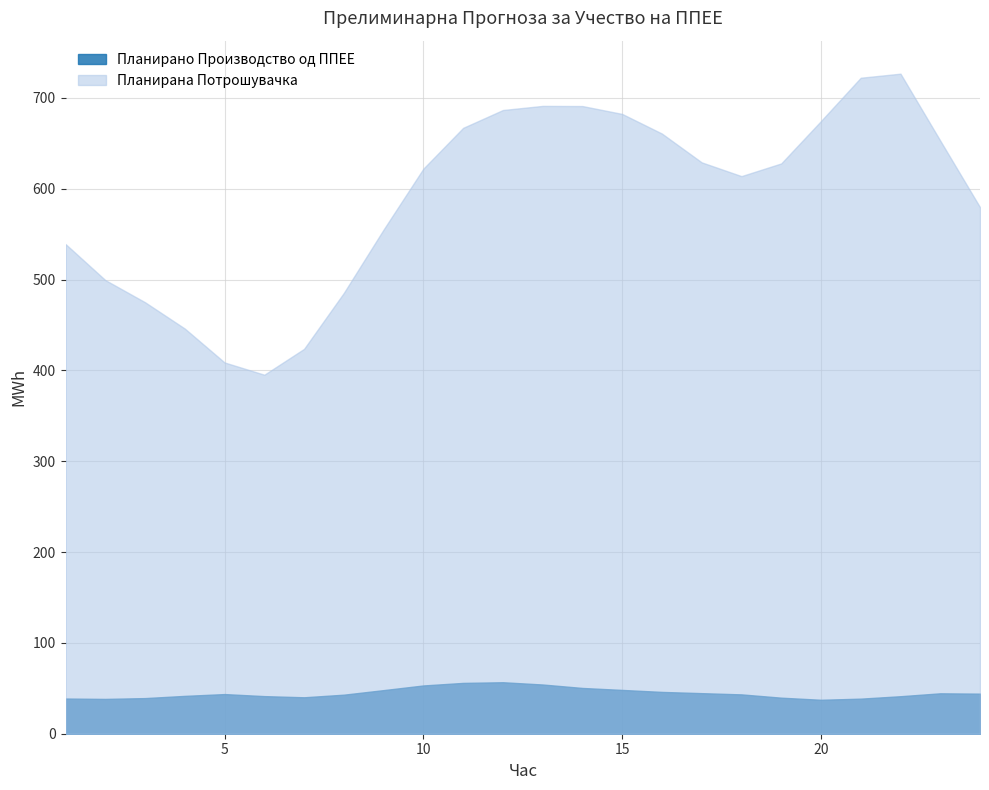

True or false: Планирана Потрошувачка and Планирано Производство од ППЕЕ intersect in this chart.

False